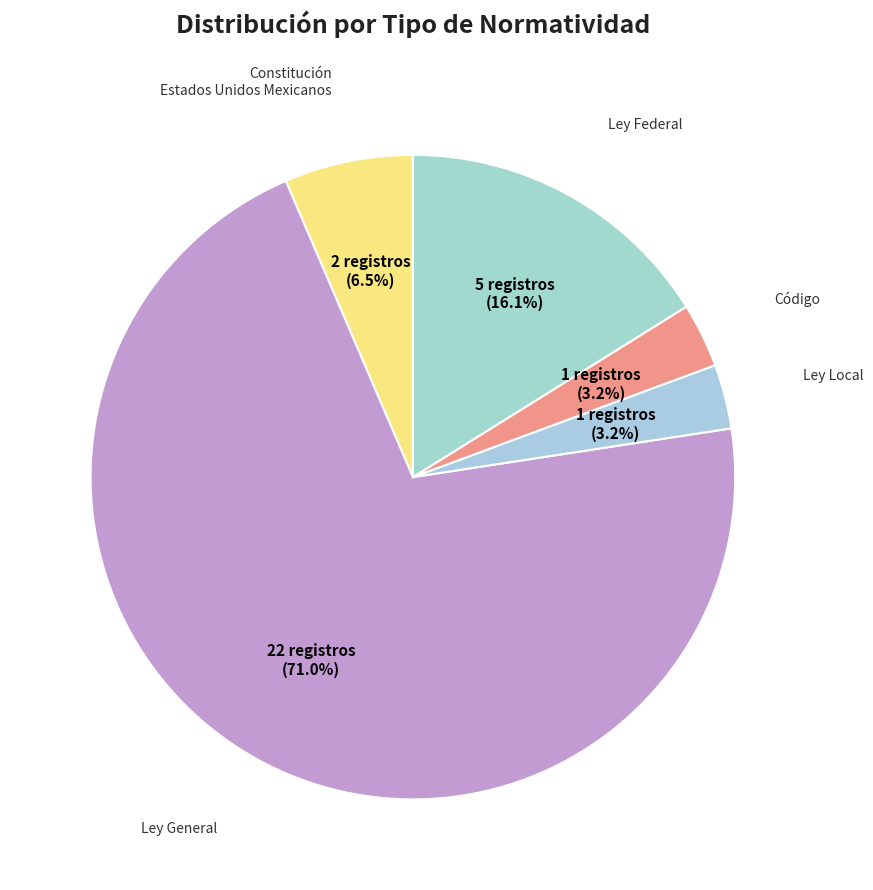

How many segments does this pie chart have?

5